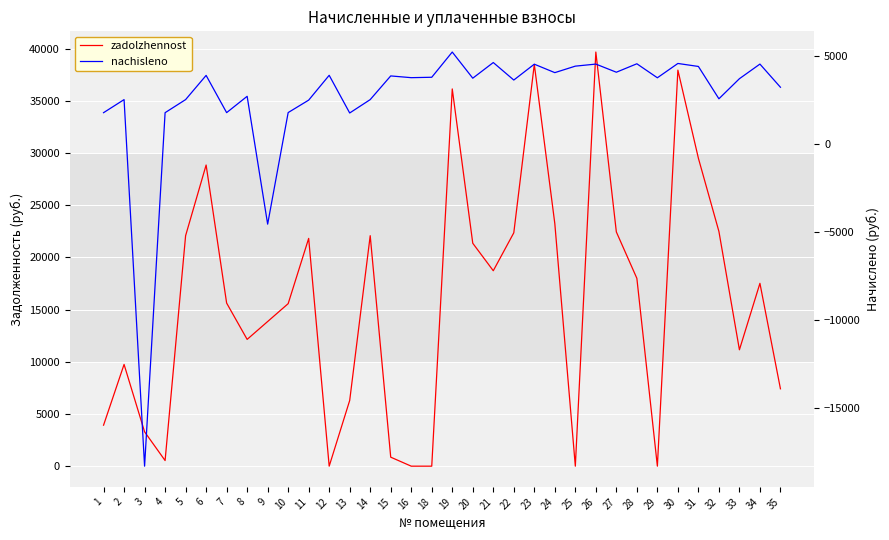

What is the value of the nachisleno point at the 12th from the left?

3913.7